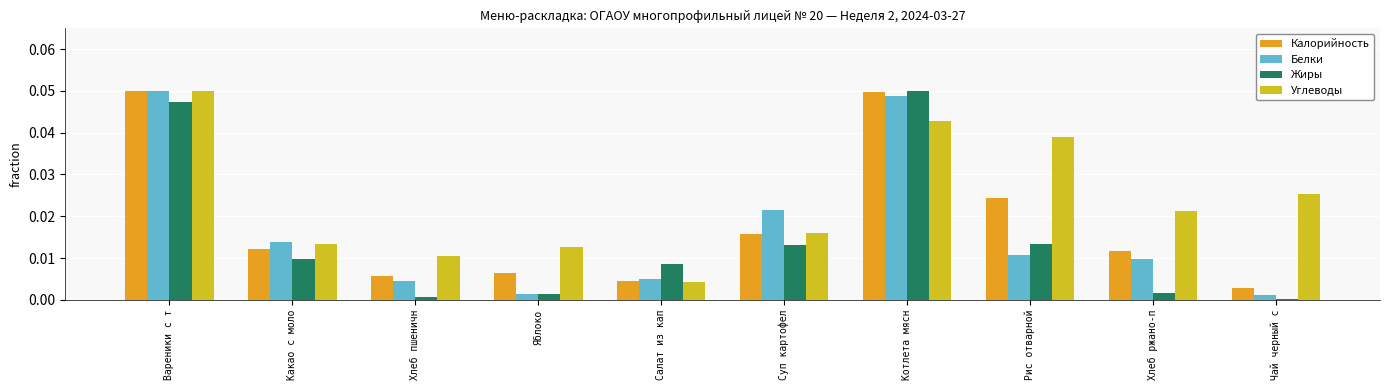

Which series has the largest total across all categories?

Углеводы